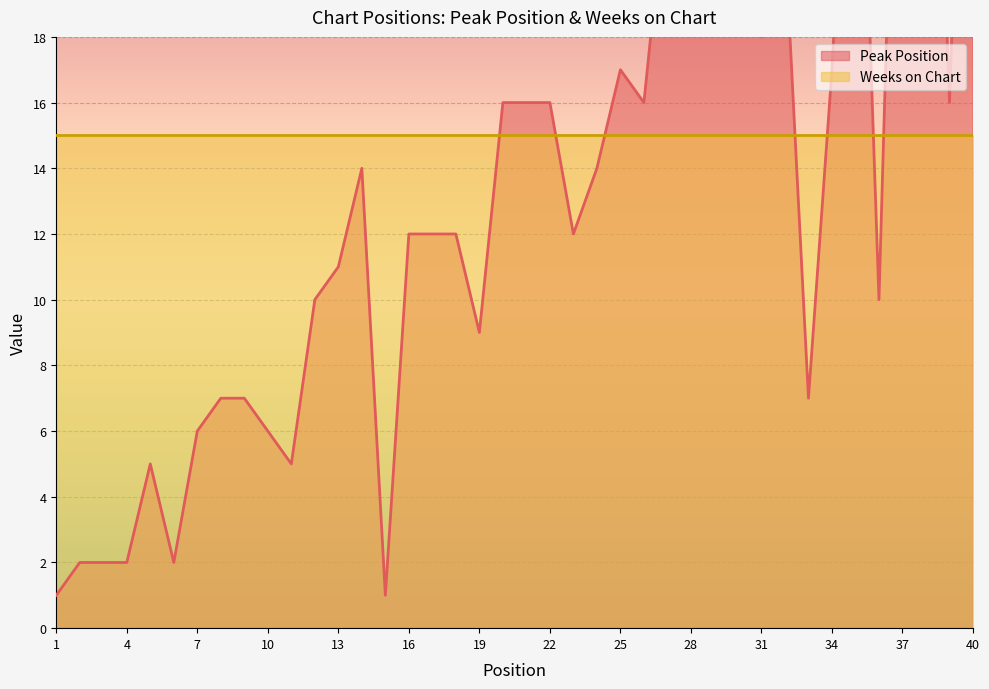

Rank the categories by value from lowest to highest.

1, 15, 2, 3, 4, 6, 5, 11, 7, 10, 8, 9, 33, 19, 12, 36, 13, 16, 17, 18, 23, 14, 24, 20, 21, 22, 26, 39, 25, 34, 31, 28, 32, 27, 30, 29, 35, 37, 38, 40